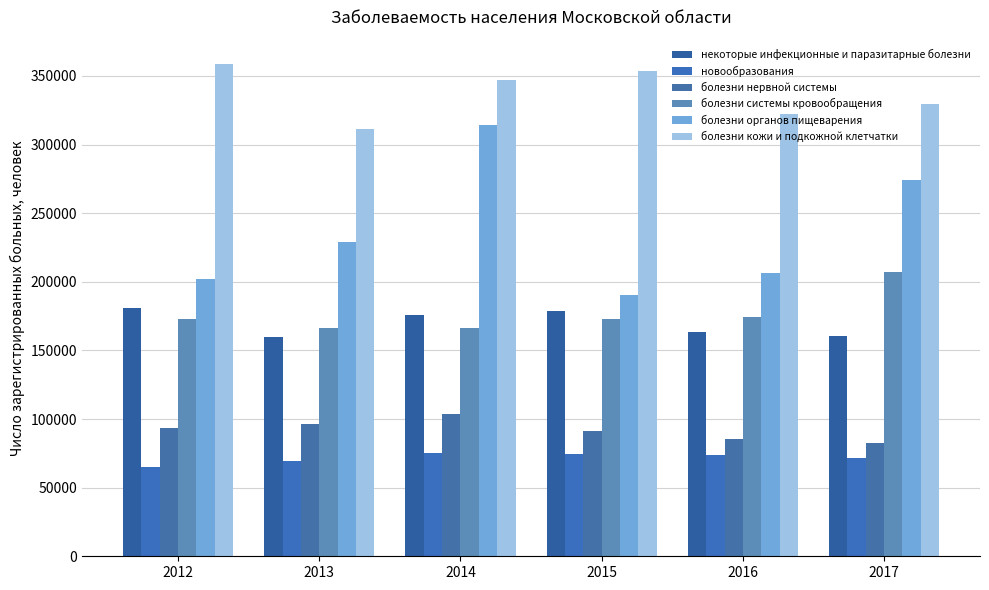

At how many categories does at least one series exceed 98538?

6